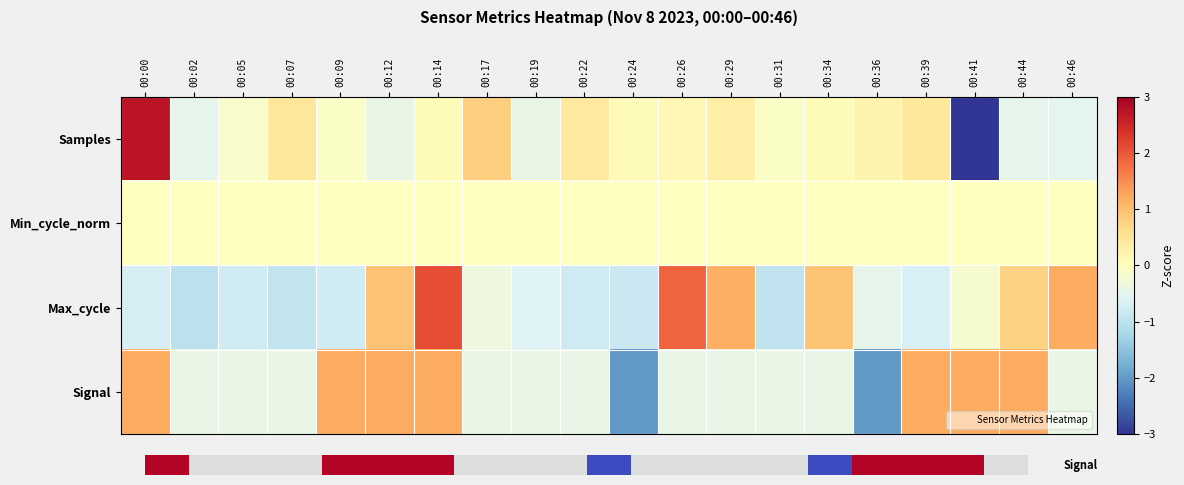

What is the greatest value displayed?

2.7